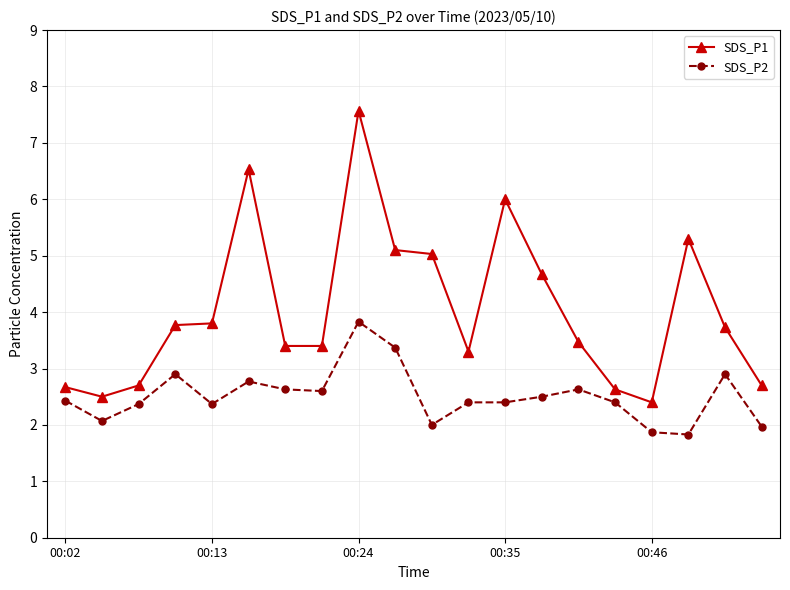

Which series has the largest total across all categories?

SDS_P1